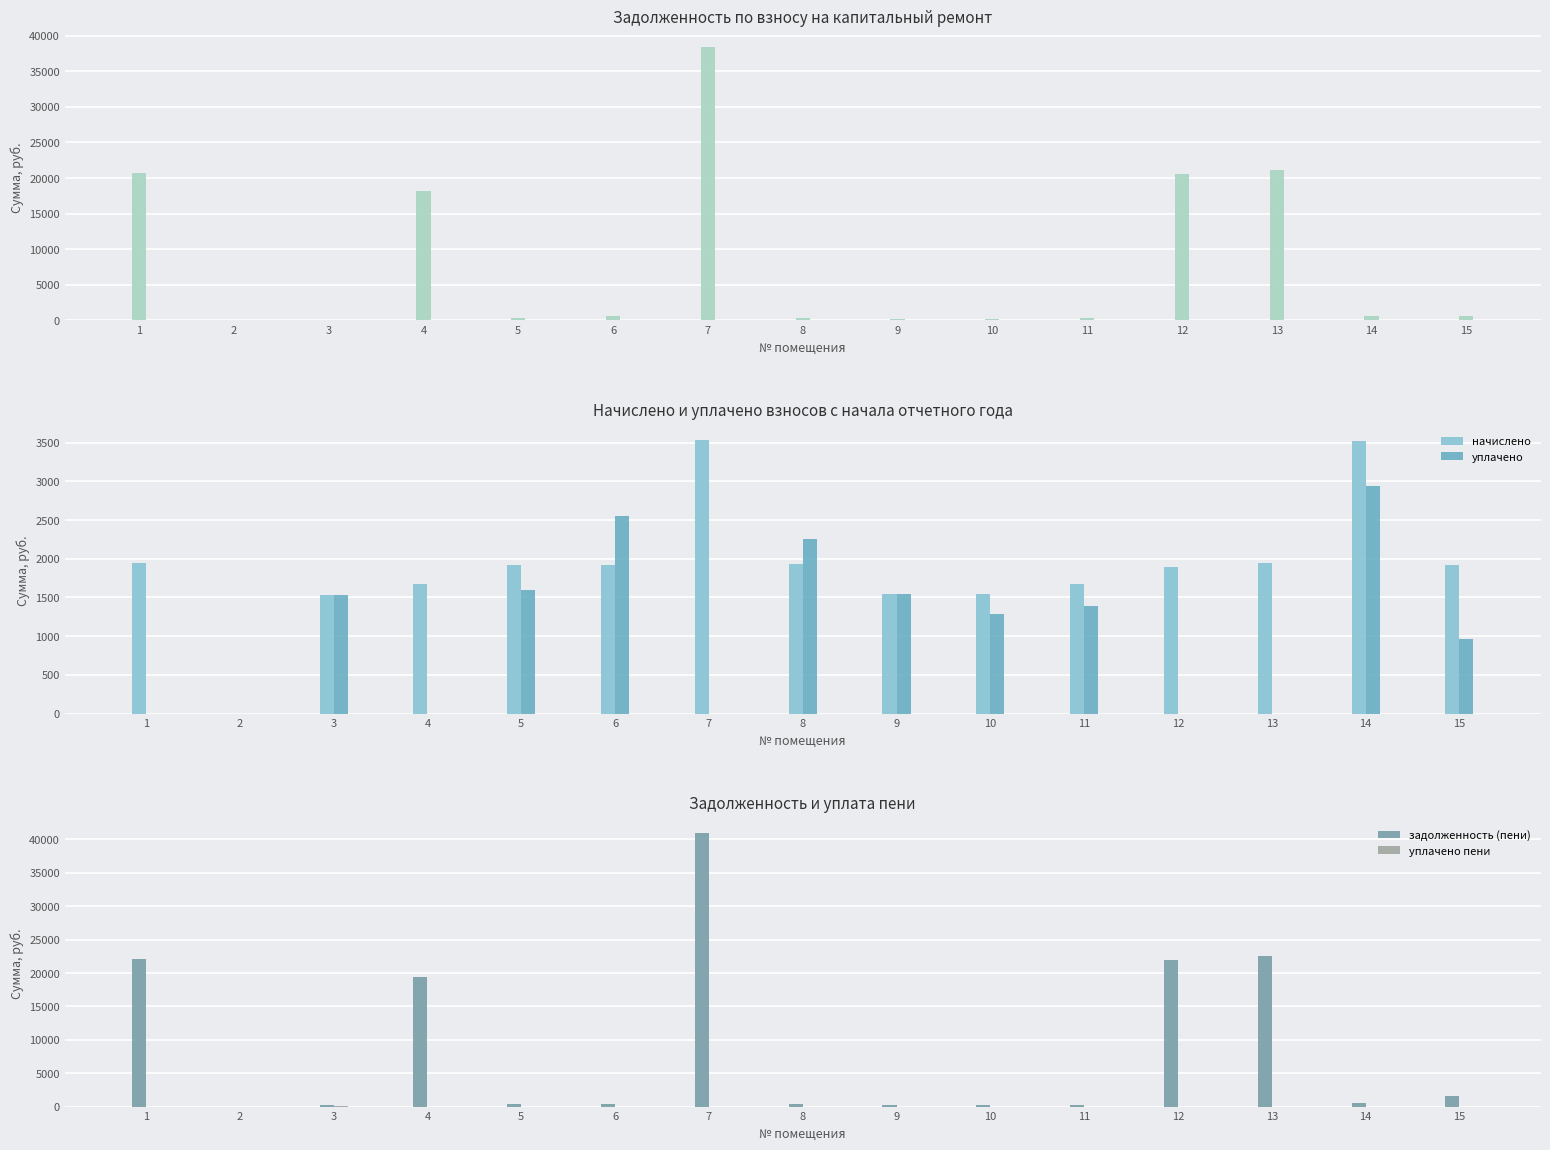

At 6, list the series in order from smallest to largest.

уплачено пени, задолженность (пени), задолженность (взнос), начислено, уплачено